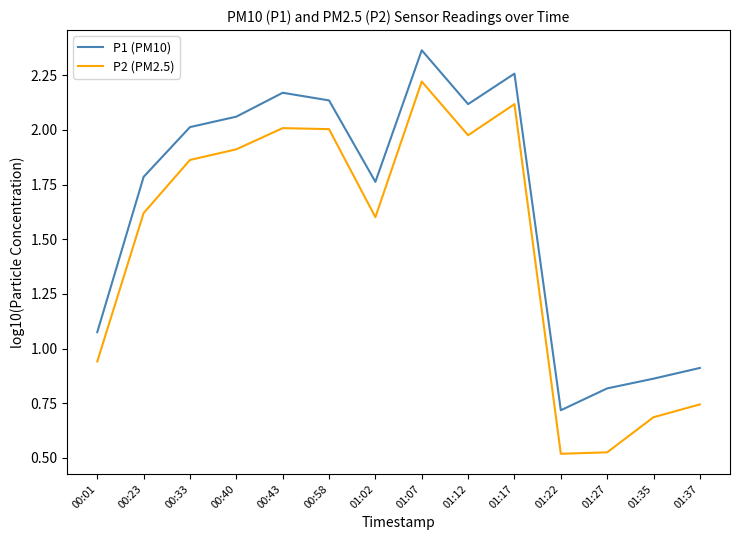

How many interior local peaks does the P1 (PM10) series have?

3